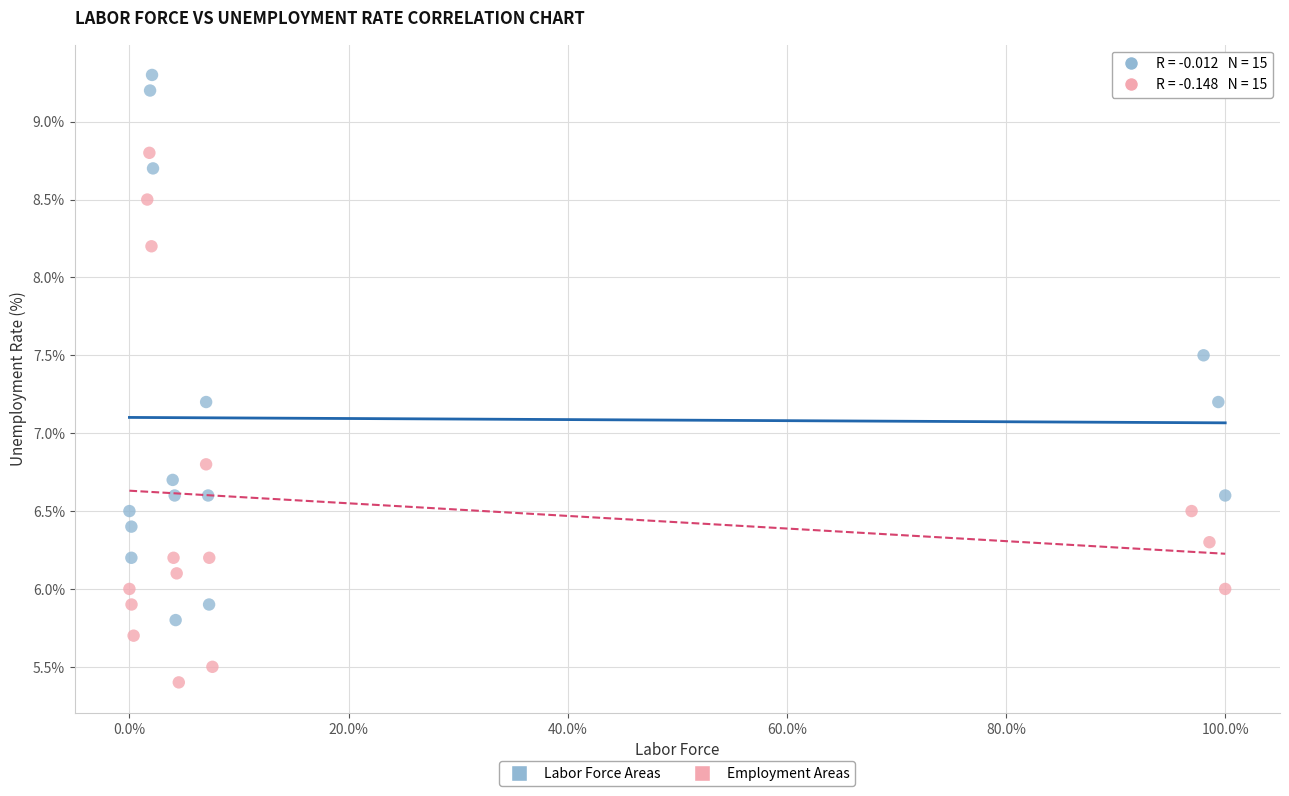

What are all the series names shown in the legend?

Labor Force Areas, Employment Areas